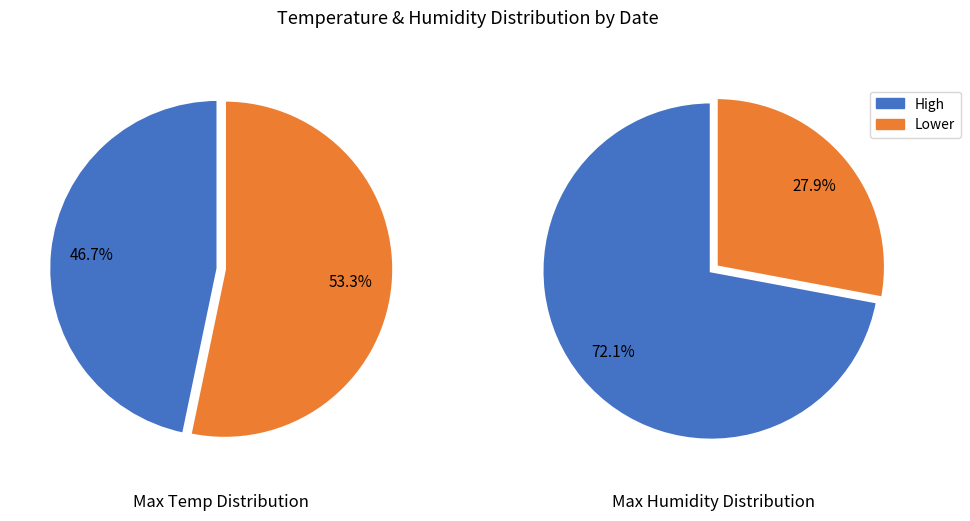

True or false: 2019-10-02 accounts for 9% of the total.

False